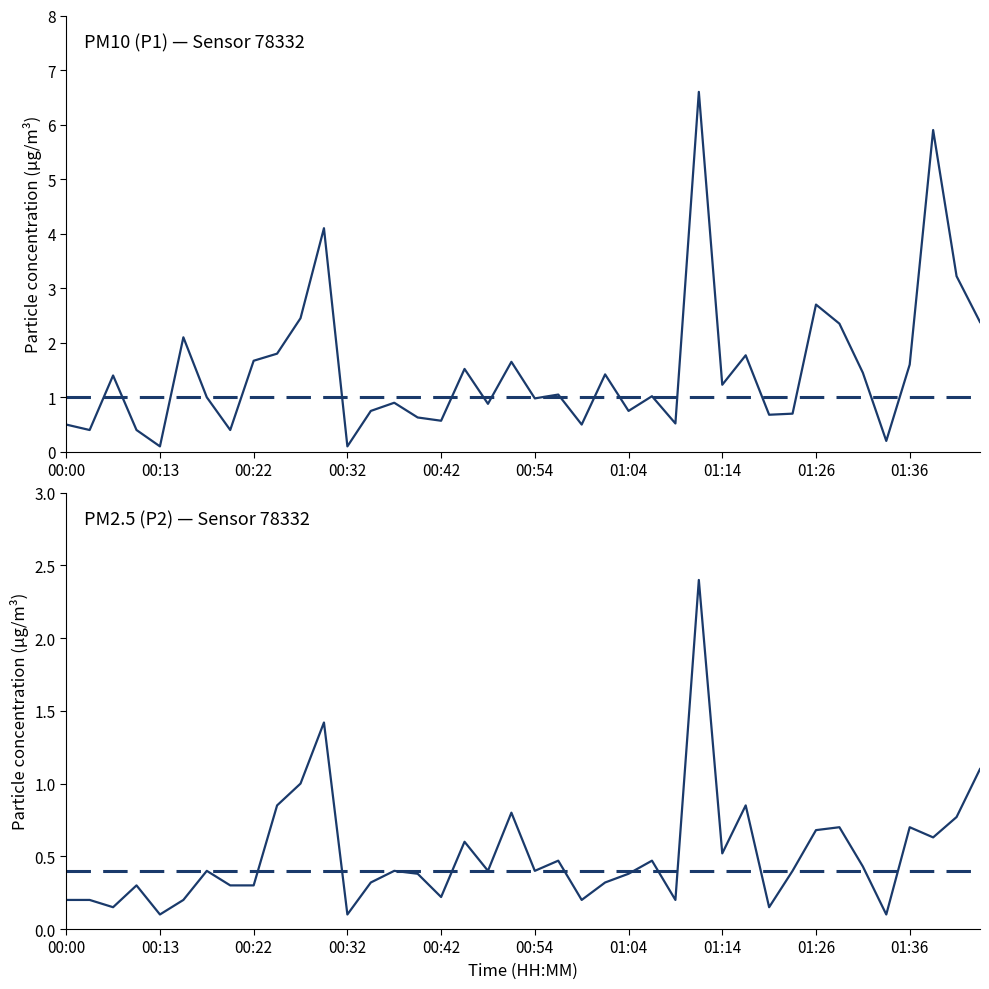

At how many categories does at least one series exceed 4?

3